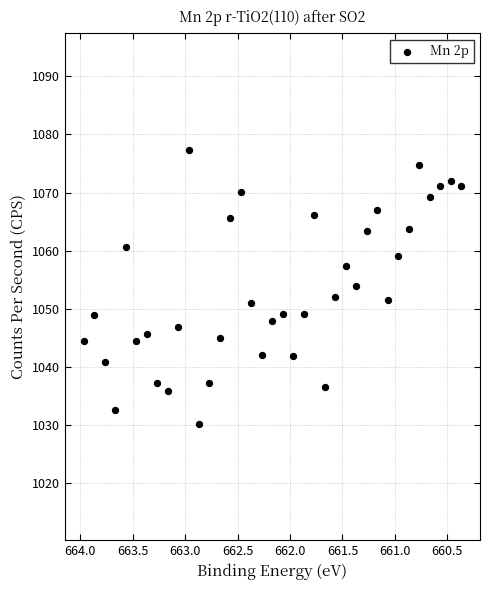

What is the range of Y values (max minus min)?

47.1